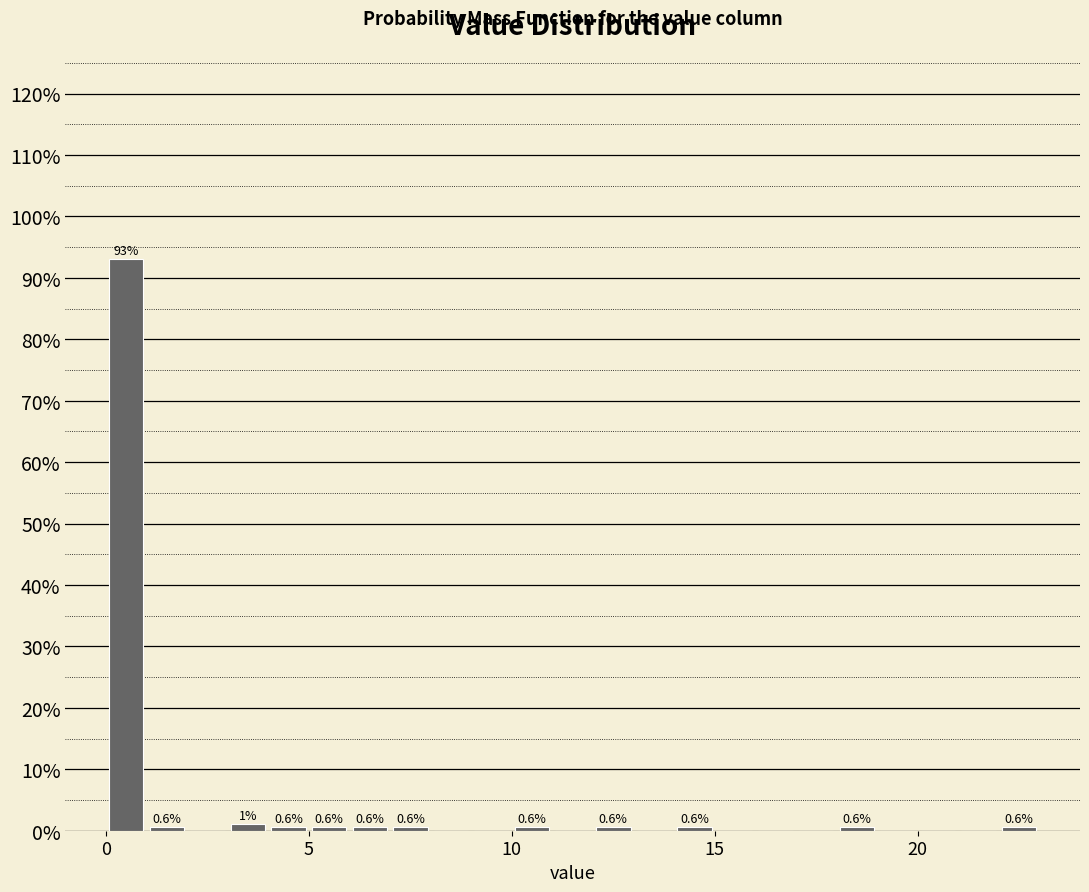

Around what value on the x-axis is the tallest bar? Give the approximate position of its centre, as read against the axis.

0.5